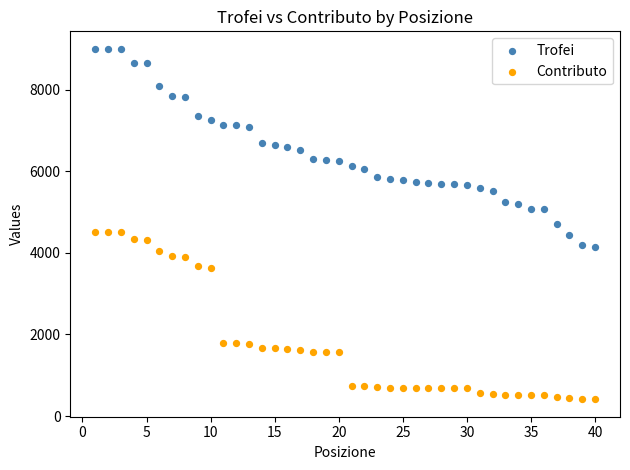

Which series reaches the minimum Y coordinate?

Contributo